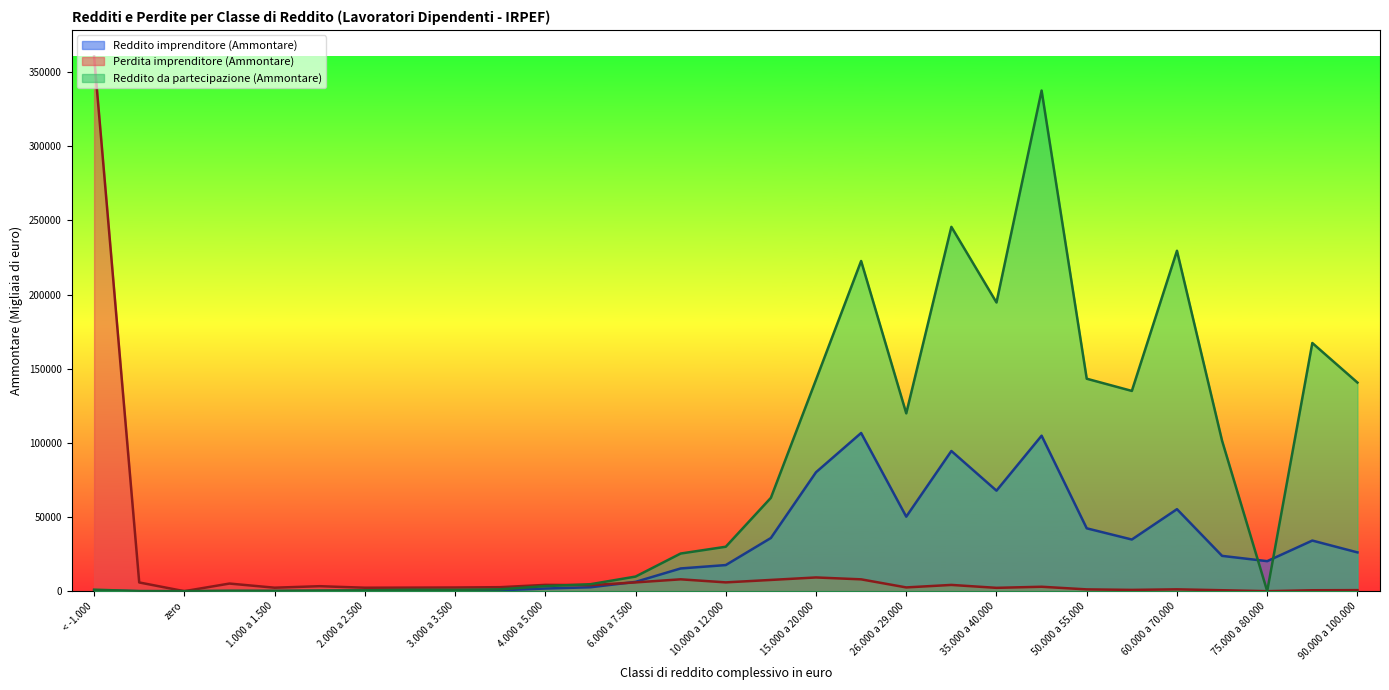

How many lines are shown in the chart?

3